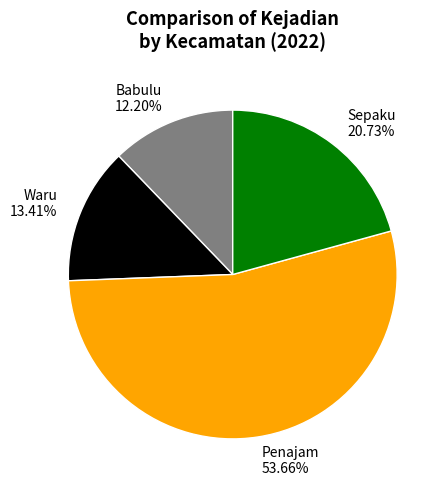

To the nearest percent, what percentage of the pie is Waru?

13%